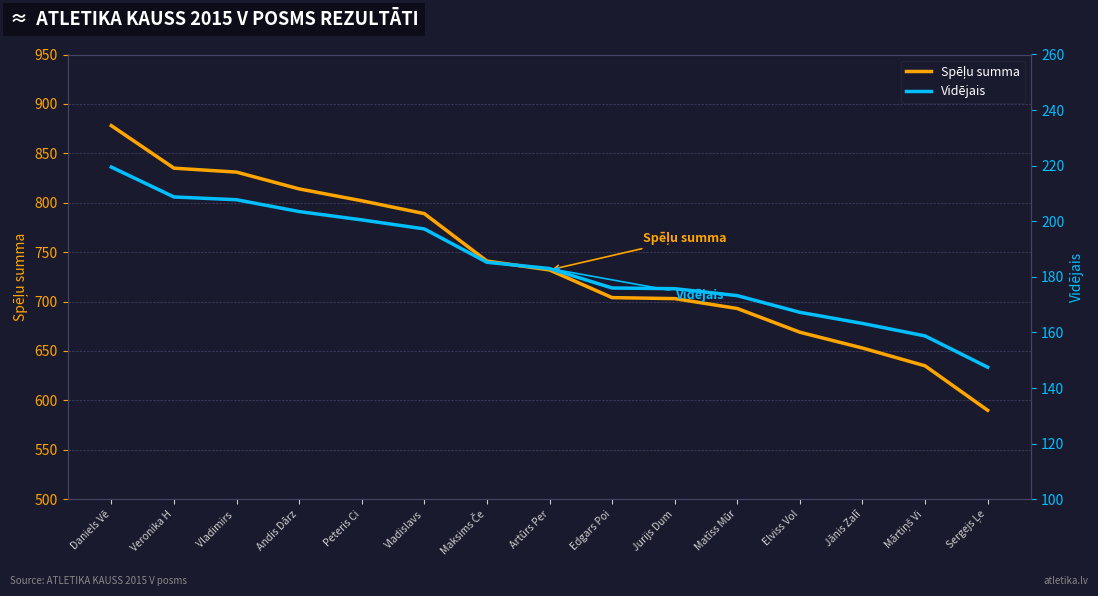

Which series has the widest spread of values?

Spēļu summa